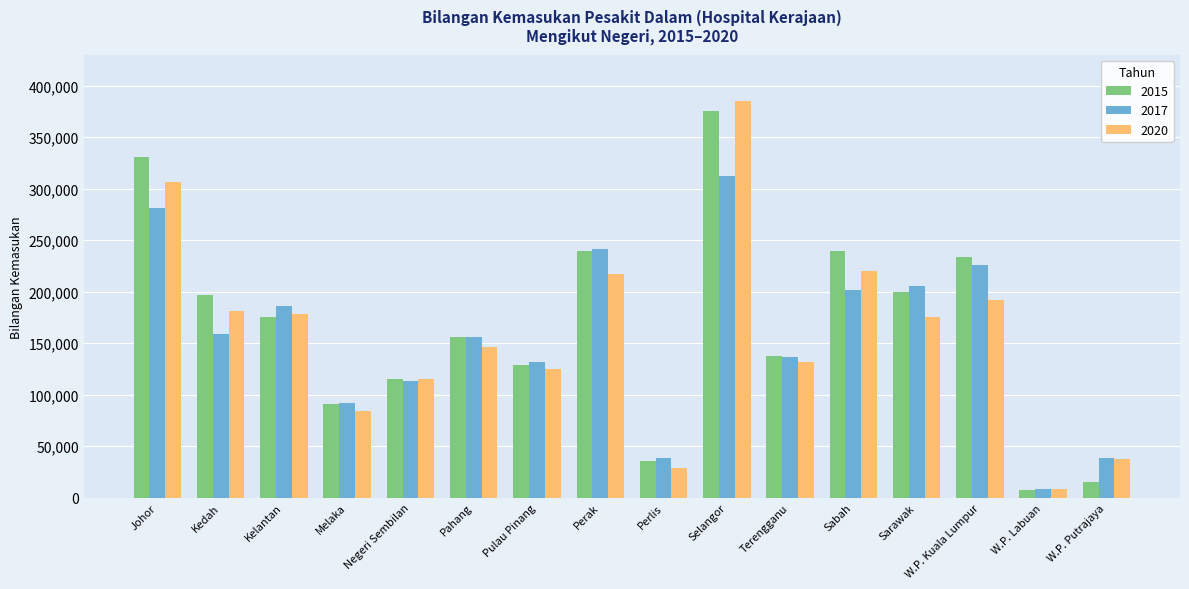

Which category has the lowest value in the 2020 series?

W.P. Labuan